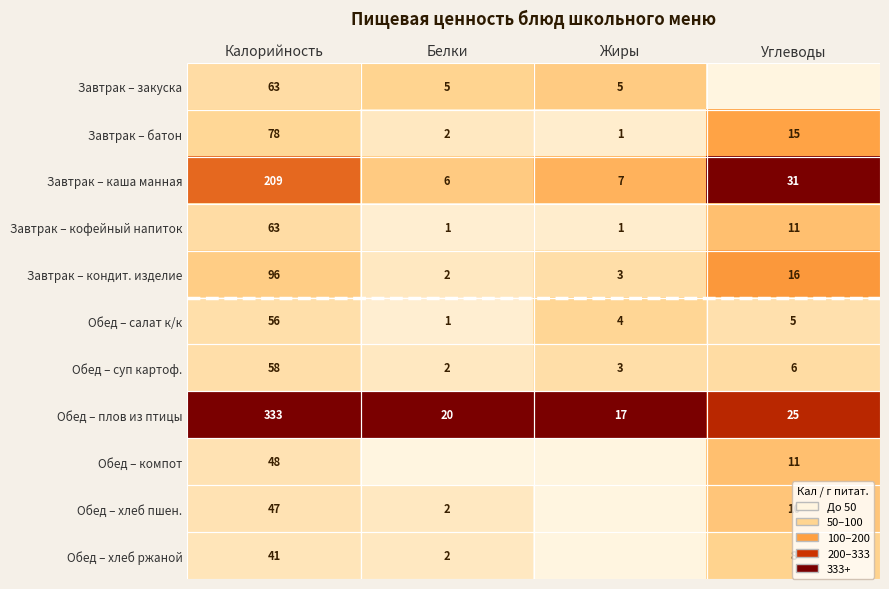

Which category has the lowest value in the Завтрак – батон series?

Жиры